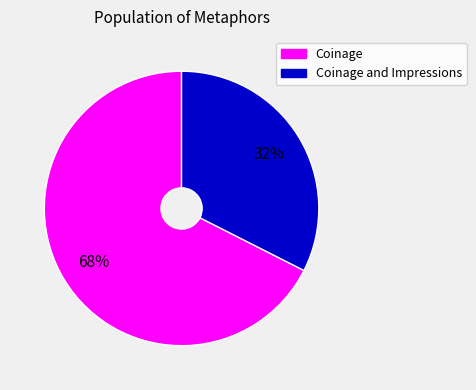

Is Coinage the majority of the pie?

Yes